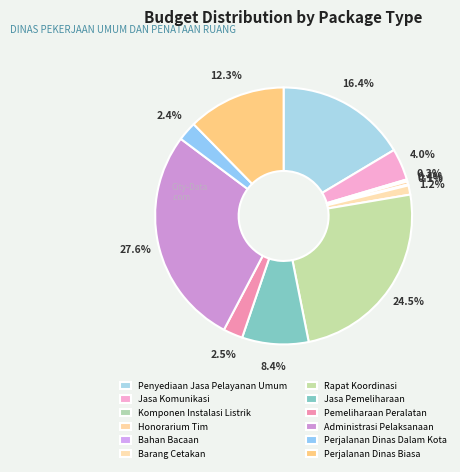

To the nearest percent, what percentage of the pie is Administrasi Pelaksanaan?

28%